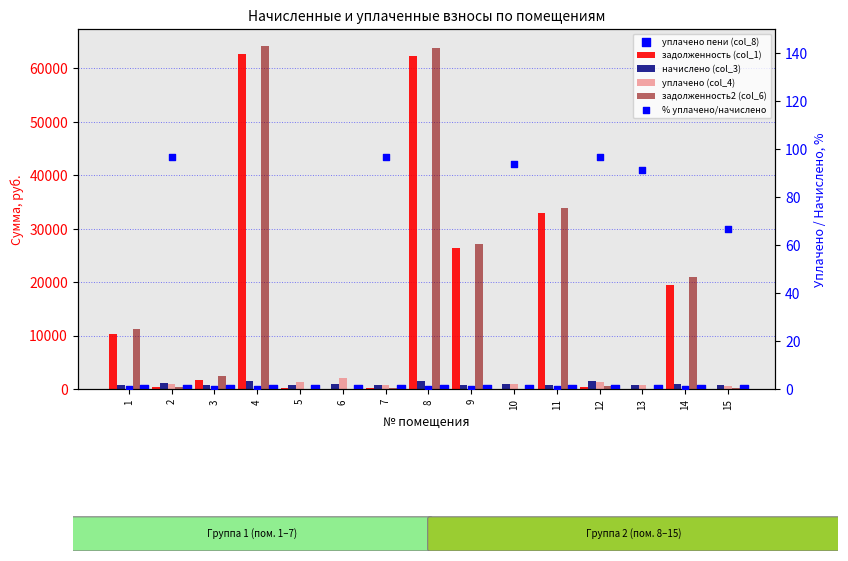

What are all the series names shown in the legend?

задолженность (col_1), начислено (col_3), уплачено (col_4), задолженность2 (col_6), уплачено пени (col_8), % уплачено/начислено